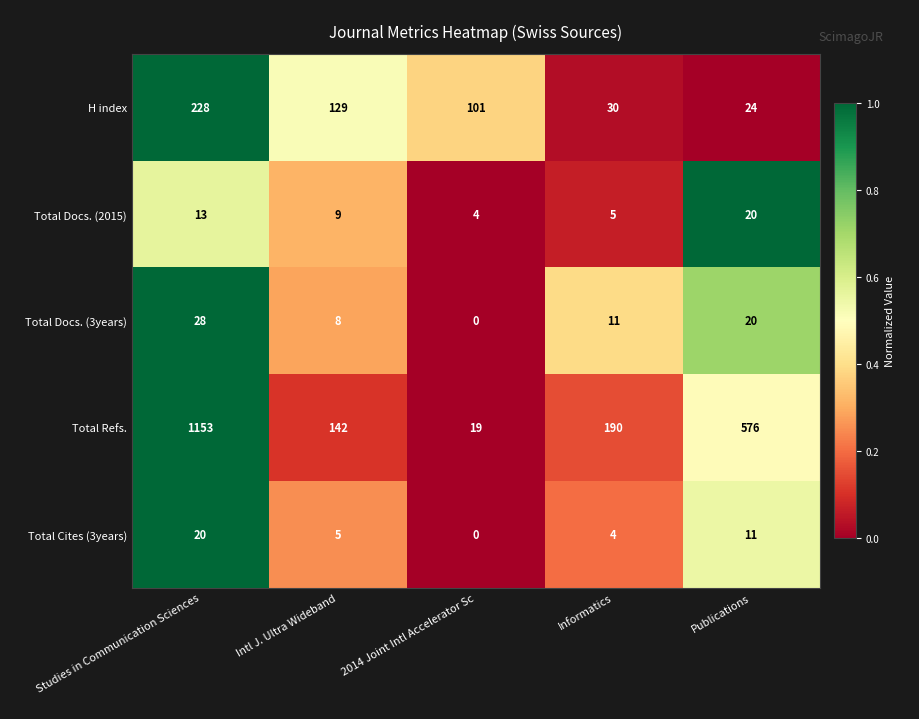

Reading left to right, transcribe all the data shown in this chart.

H index: Studies in Communication Sciences=228	Intl J. Ultra Wideband=129	2014 Joint Intl Accelerator Sc=101	Informatics=30	Publications=24
Total Docs. (2015): Studies in Communication Sciences=13	Intl J. Ultra Wideband=9	2014 Joint Intl Accelerator Sc=4	Informatics=5	Publications=20
Total Docs. (3years): Studies in Communication Sciences=28	Intl J. Ultra Wideband=8	2014 Joint Intl Accelerator Sc=0	Informatics=11	Publications=20
Total Refs.: Studies in Communication Sciences=1153	Intl J. Ultra Wideband=142	2014 Joint Intl Accelerator Sc=19	Informatics=190	Publications=576
Total Cites (3years): Studies in Communication Sciences=20	Intl J. Ultra Wideband=5	2014 Joint Intl Accelerator Sc=0	Informatics=4	Publications=11